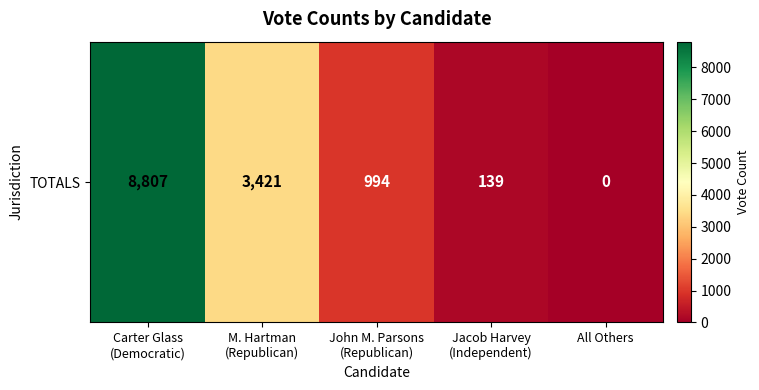

What is the ratio of the value at M. Hartman
(Republican) to the value at John M. Parsons
(Republican)?

3.4